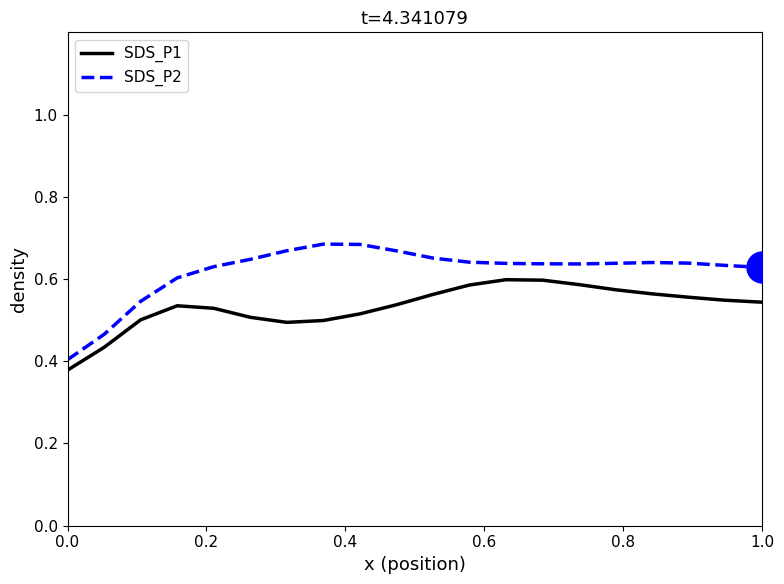

True or false: SDS_P2 and SDS_P1 cross at least once.

False